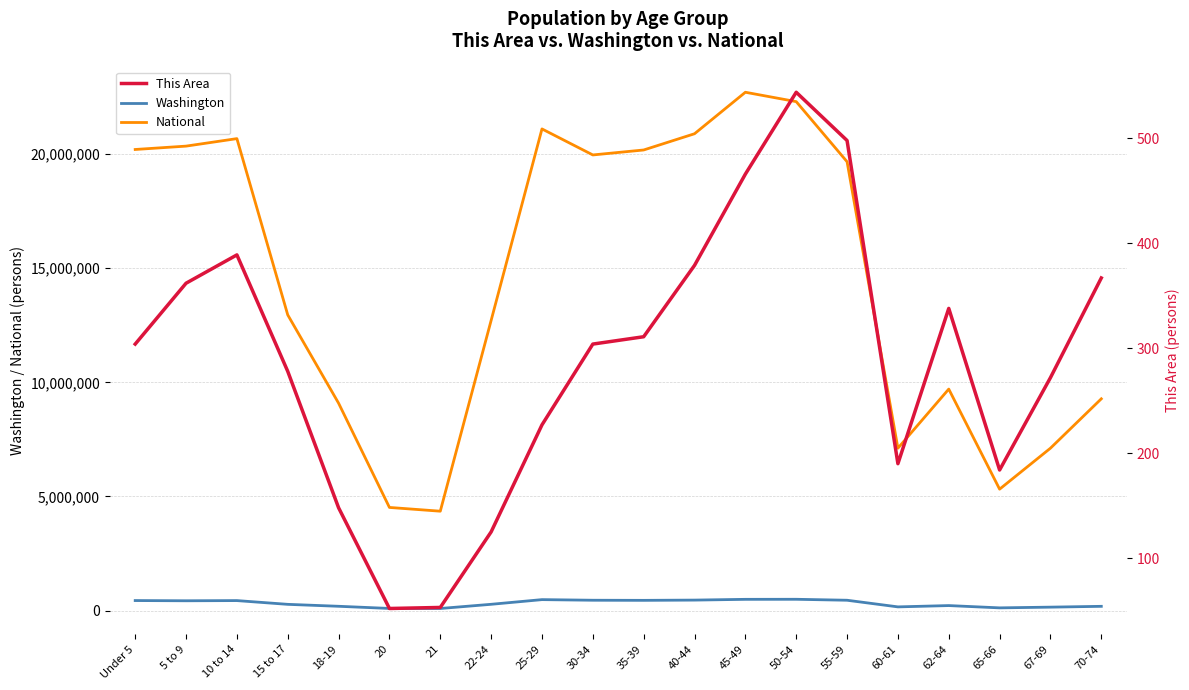

What is the lowest value of the This Area series?

52